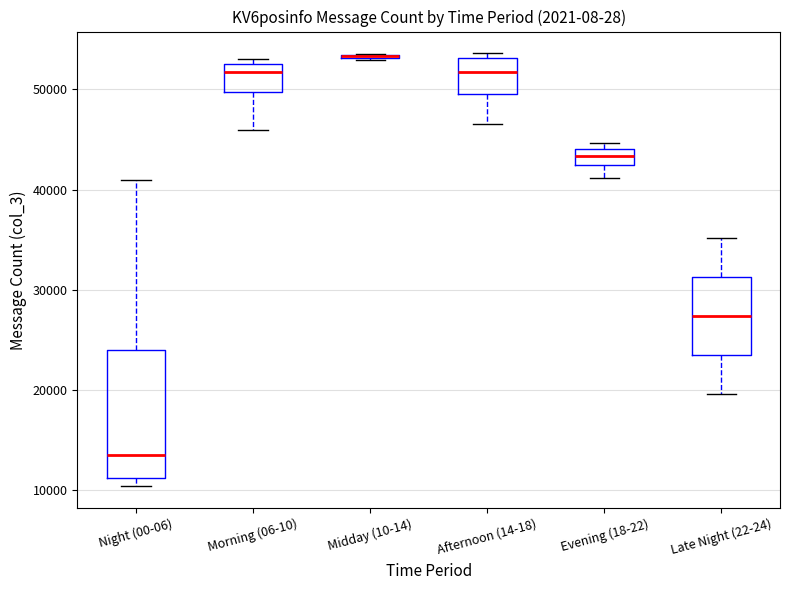

Which box is the tallest, from its lower edge to its upper edge?

Night (00-06)